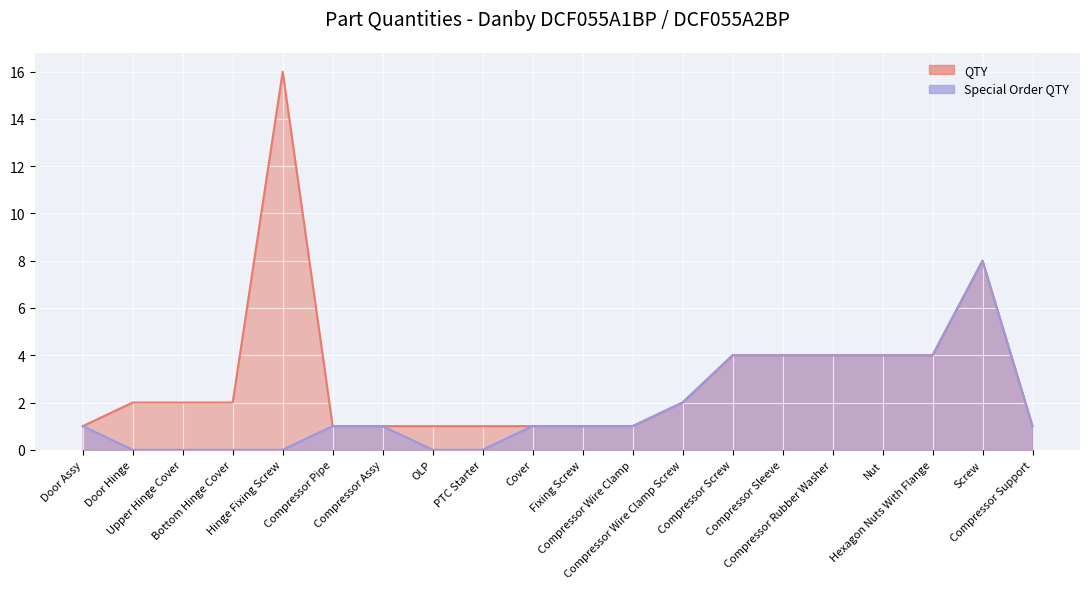

True or false: there are more than 2 points higher than both neighbors.

False